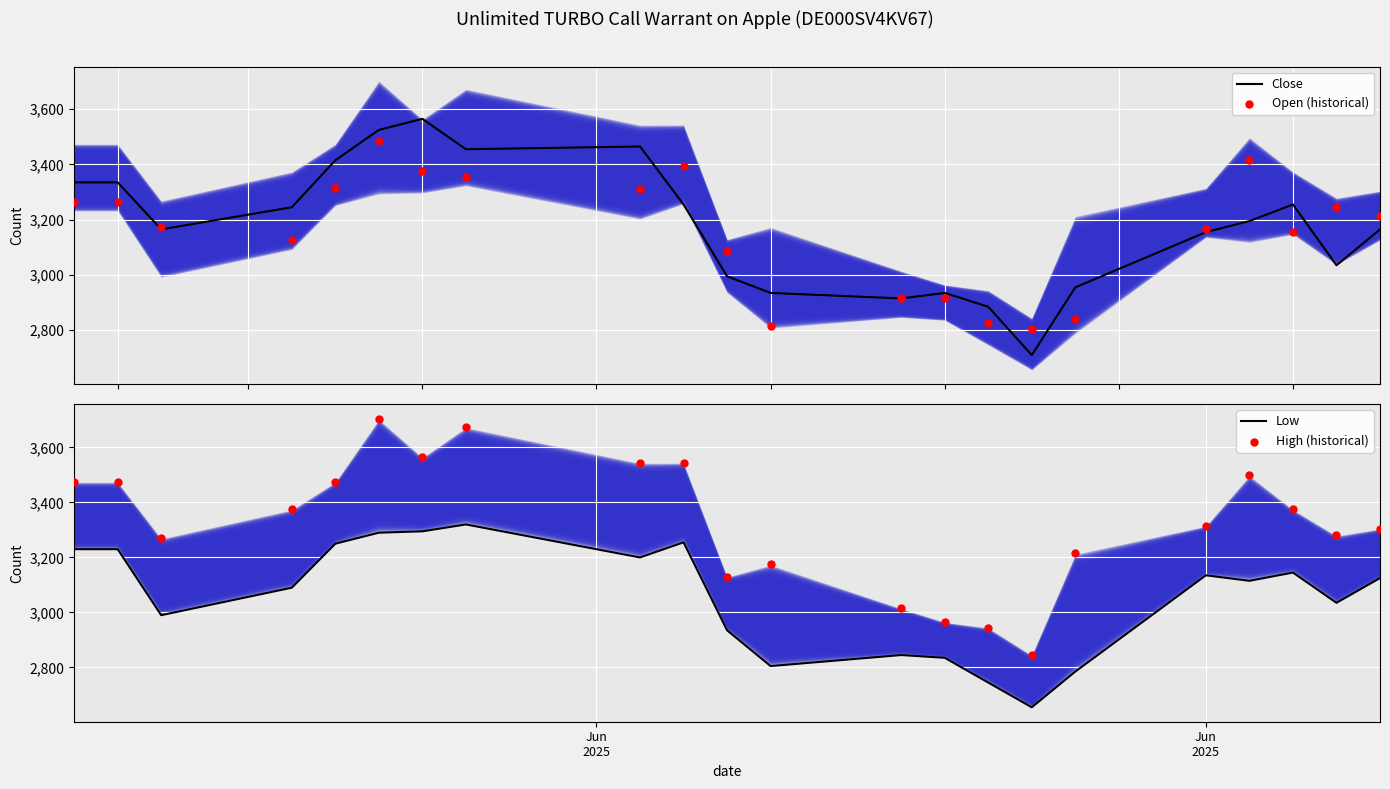

At how many categories does at least one series exceed 3552?

3